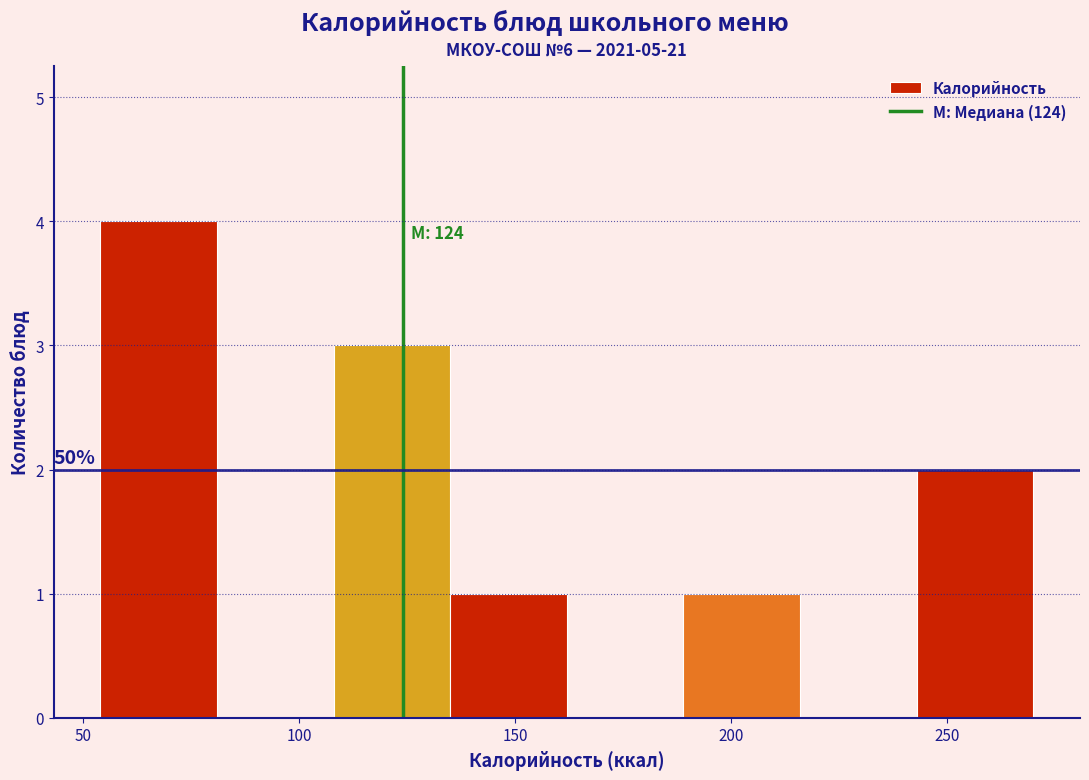

Which range on the x-axis has the tallest bar?

54 to 81